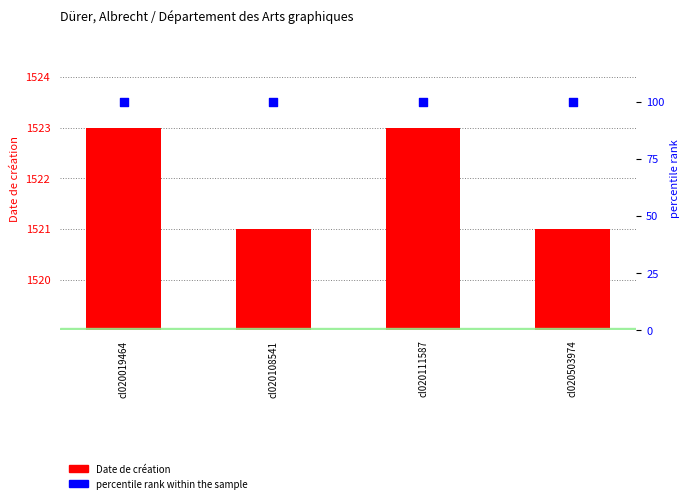

Which series contains the highest Y value?

Date de création